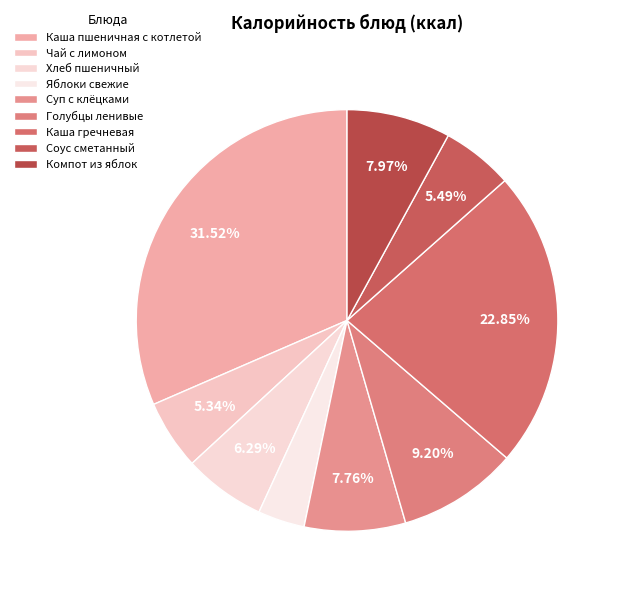

How many slices are in this pie chart?

9